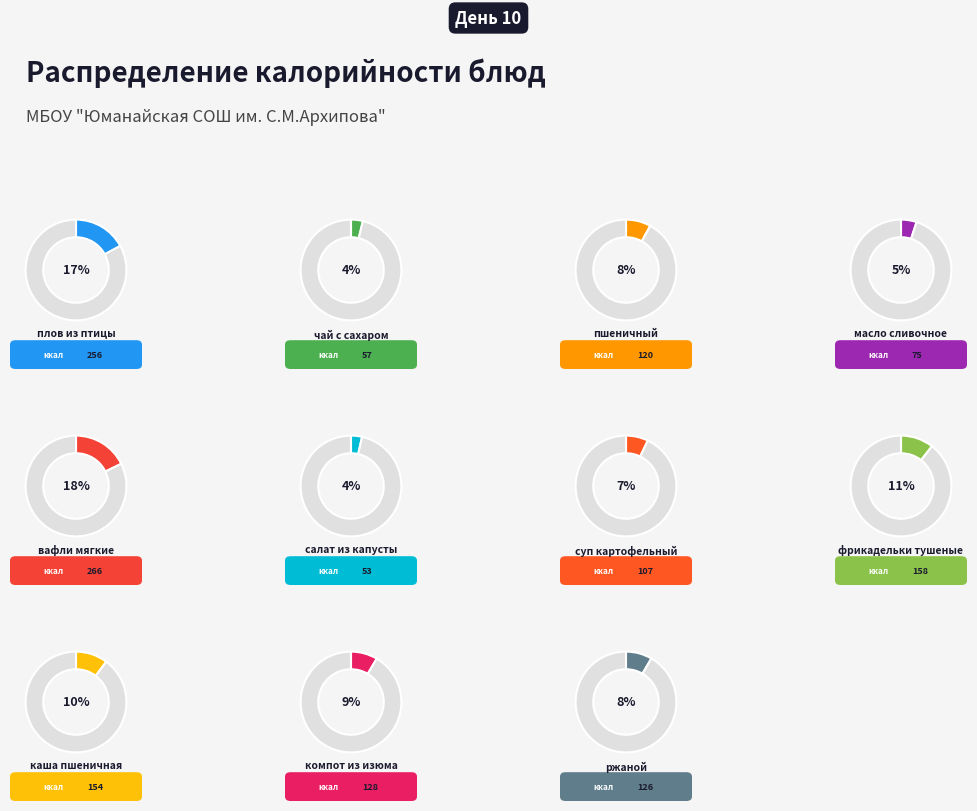

To the nearest percent, what is the difference between the масло сливочное and пшеничный slice percentages?

3%